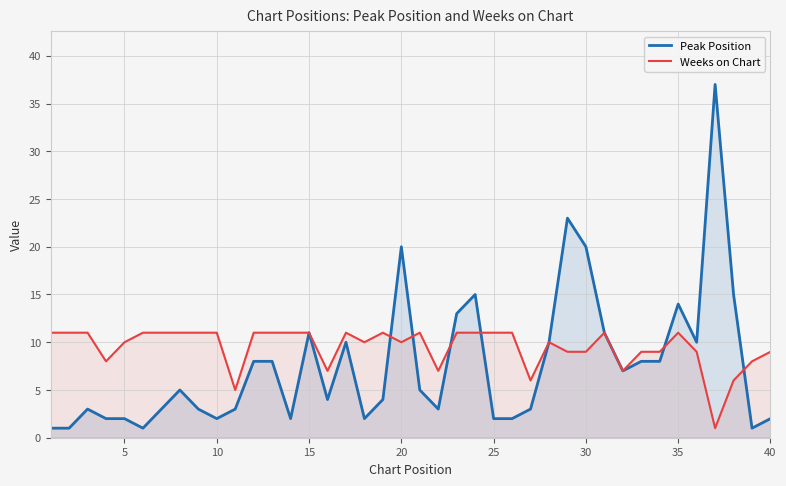

Which series has the largest total across all categories?

Weeks on Chart